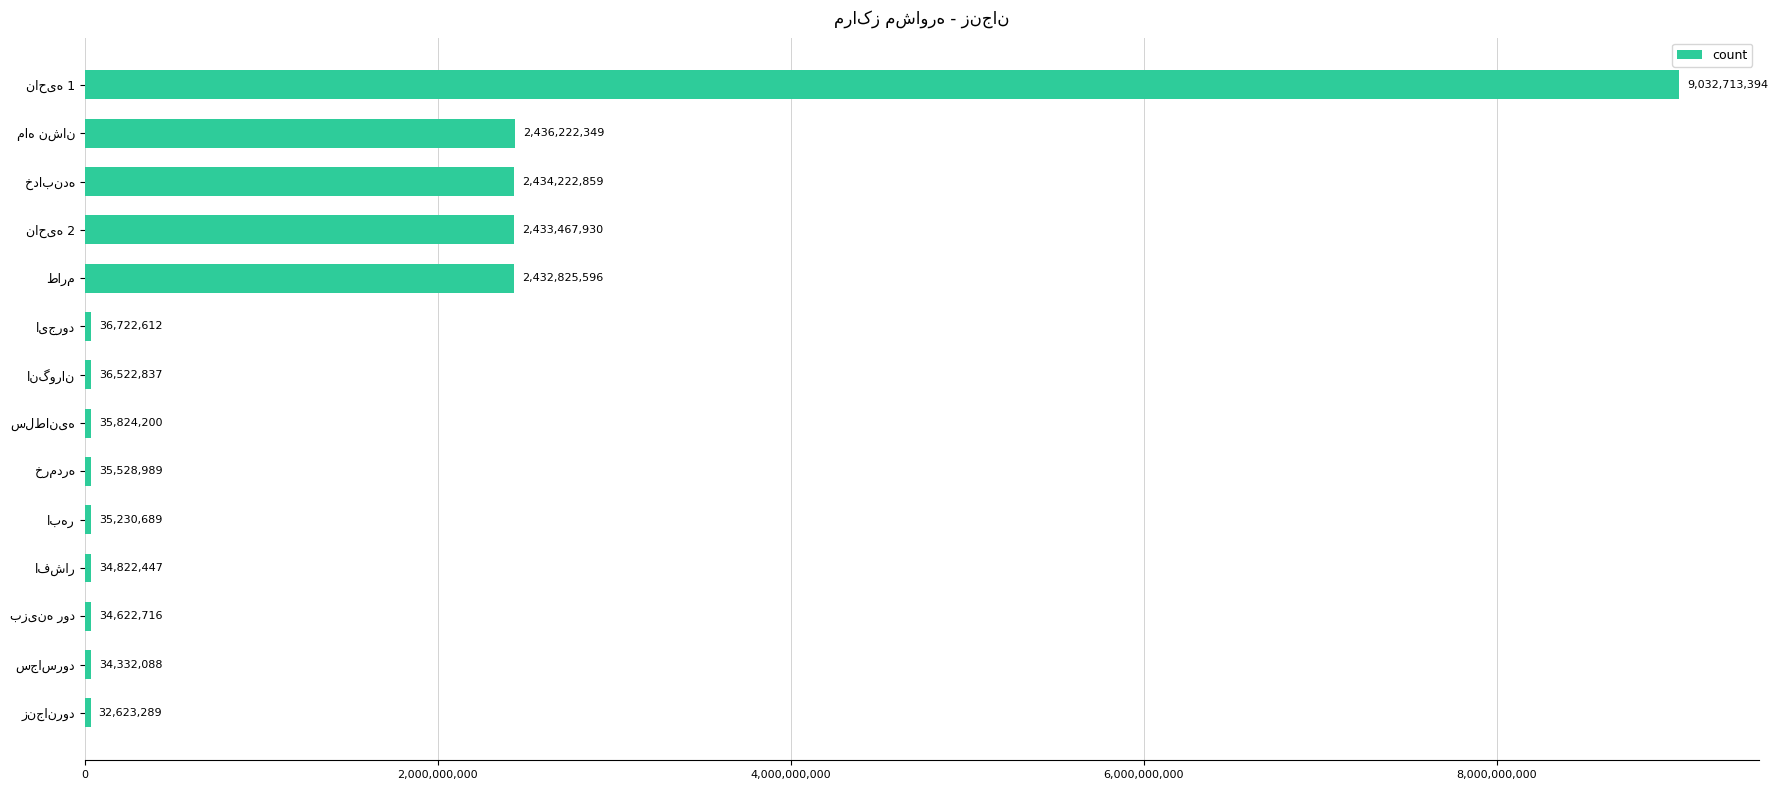

What is the average value?

1363263000